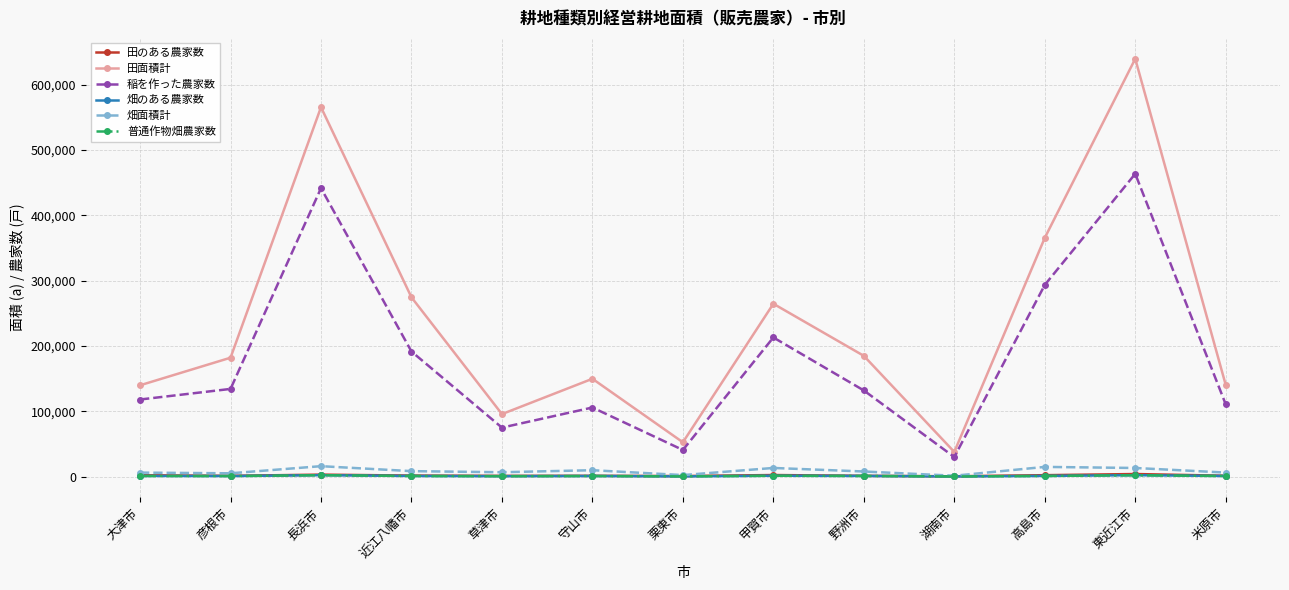

Is the value of 田面積計 at 長浜市 greater than the value of 畑のある農家数 at 大津市?

Yes